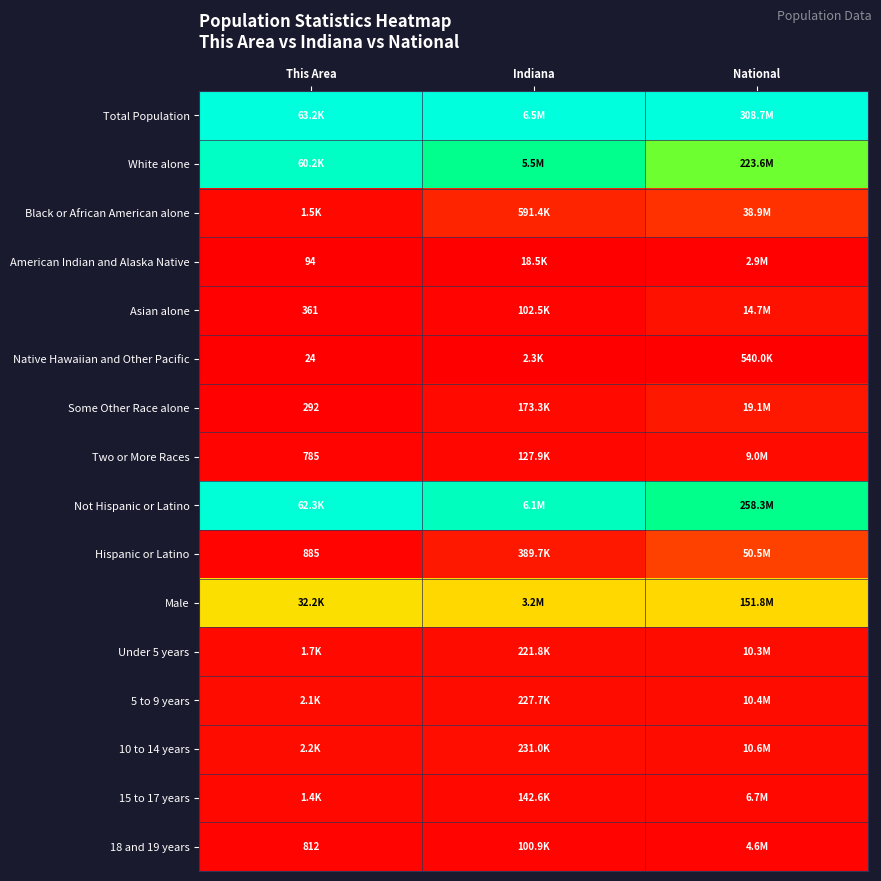

Rank the series by their maximum value, from lowest to highest.

Native Hawaiian and Other Pacific, American Indian and Alaska Native, 18 and 19 years, 15 to 17 years, Two or More Races, Under 5 years, 5 to 9 years, 10 to 14 years, Asian alone, Some Other Race alone, Black or African American alone, Hispanic or Latino, Male, White alone, Not Hispanic or Latino, Total Population